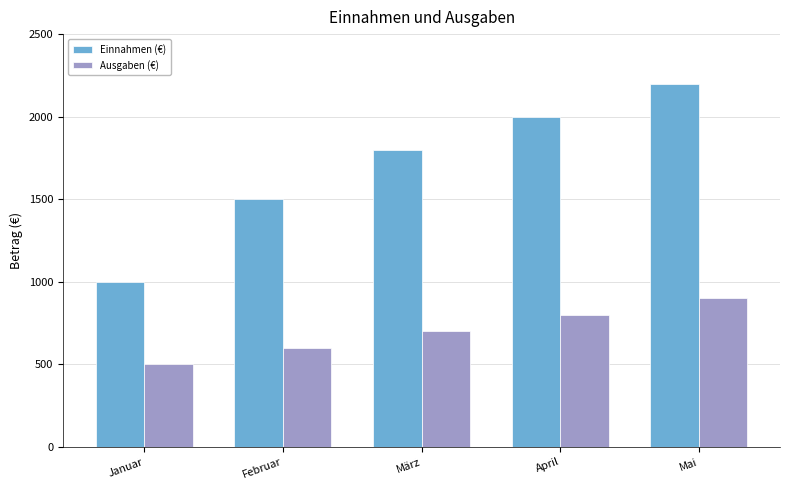

Which series has the largest range (max minus min)?

Einnahmen (€)